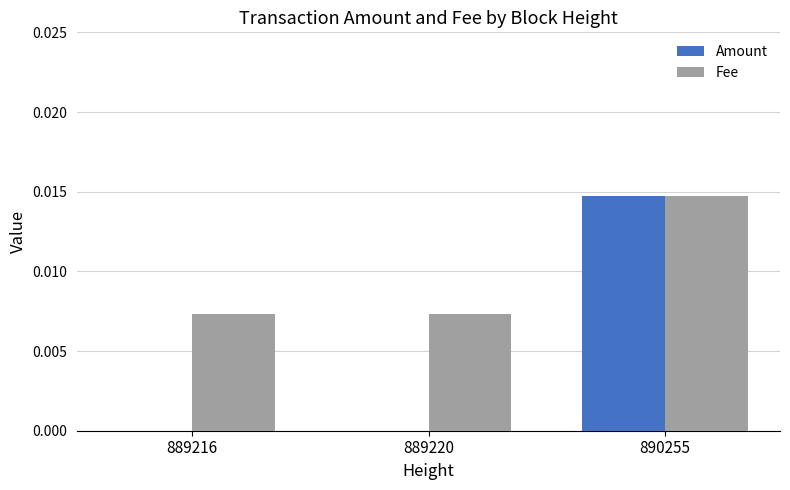

Which category has the highest value in the Fee series?

890255